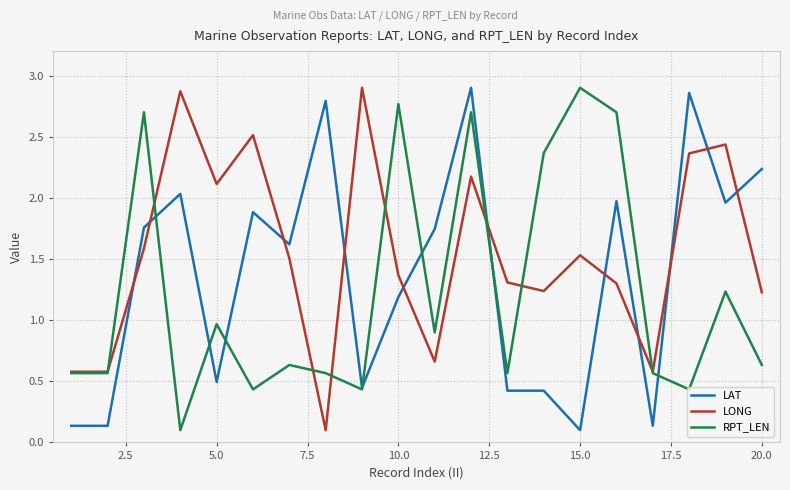

What are all the series names shown in the legend?

LAT, LONG, RPT_LEN